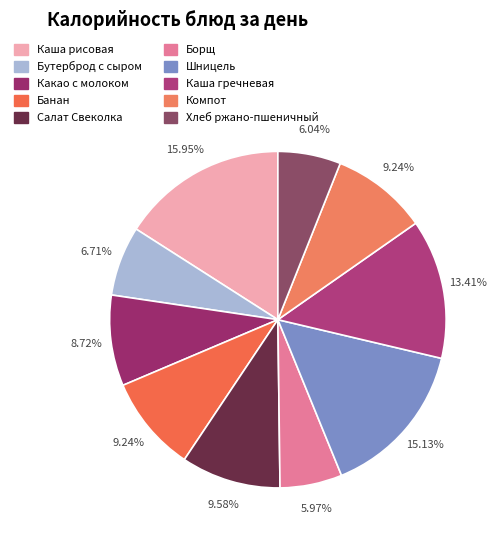

How many segments does this pie chart have?

10